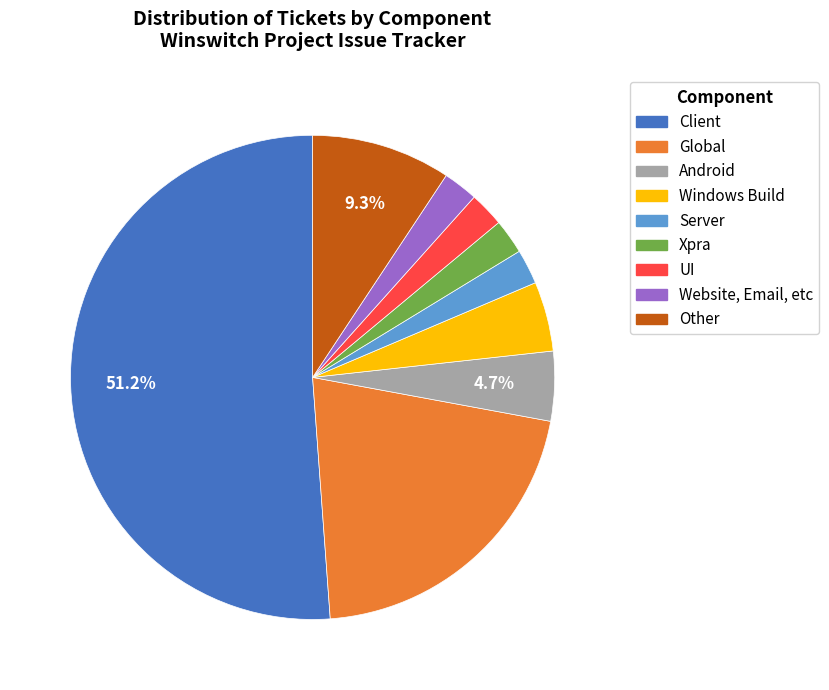

Combined, do Global and Other account for over 50%?

No